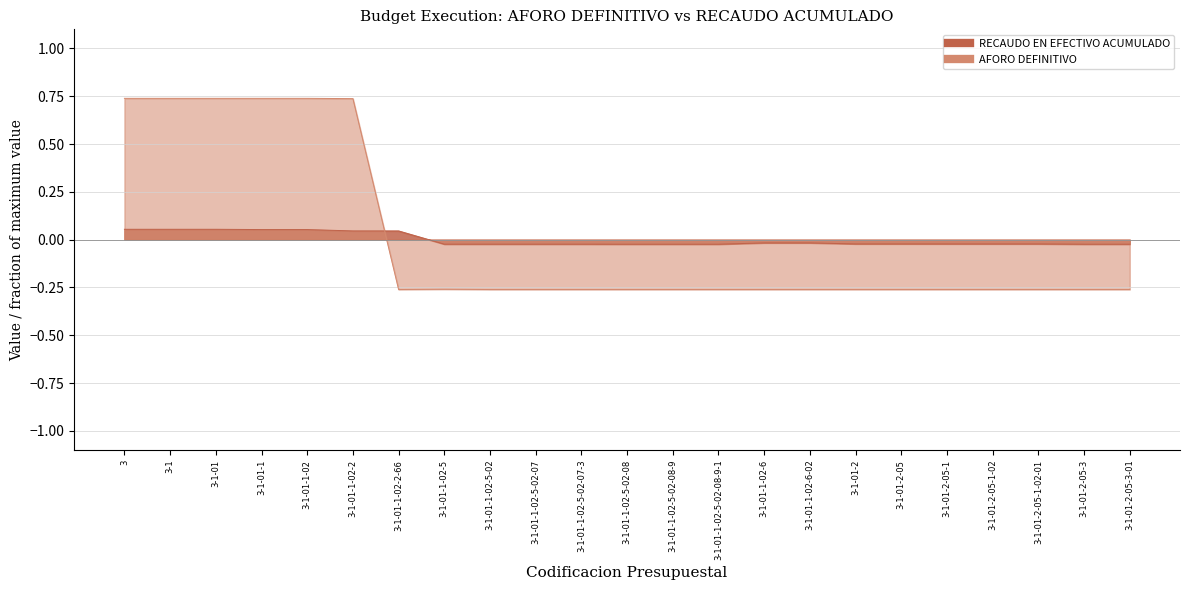

At how many categories does at least one series exceed 0?

7